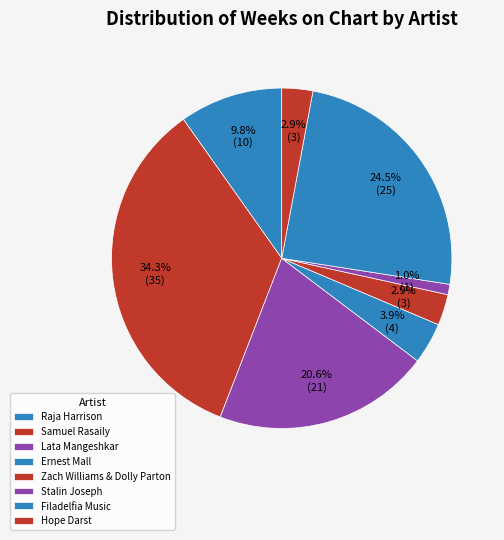

True or false: Stalin Joseph accounts for 11% of the total.

False